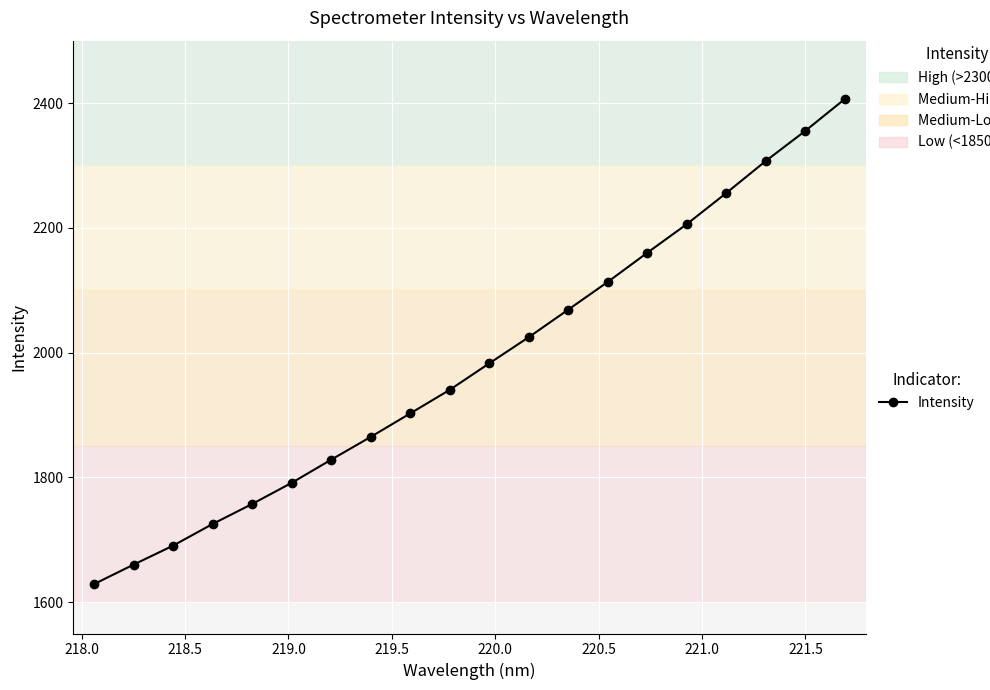

What is the difference between the second highest and minimum values?

726.4